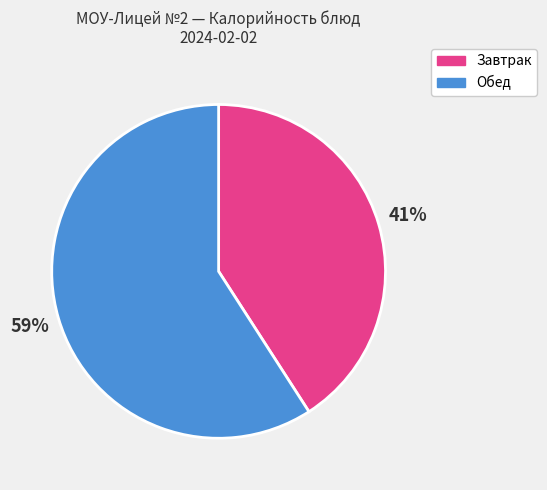

Does any single category account for the majority?

Yes